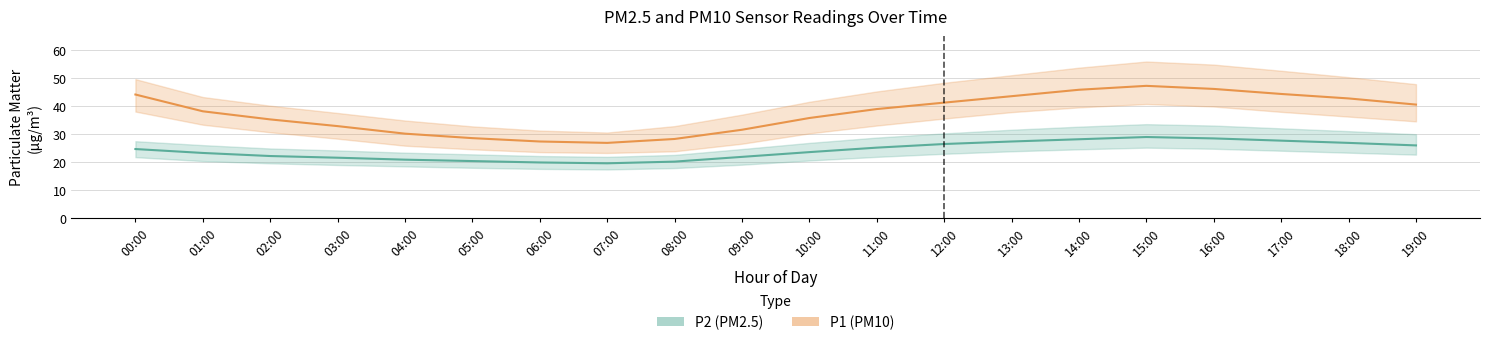

Rank the categories by P1 (PM10) value from lowest to highest.

07:00, 06:00, 08:00, 05:00, 04:00, 09:00, 03:00, 02:00, 10:00, 01:00, 11:00, 19:00, 12:00, 18:00, 13:00, 00:00, 17:00, 14:00, 16:00, 15:00